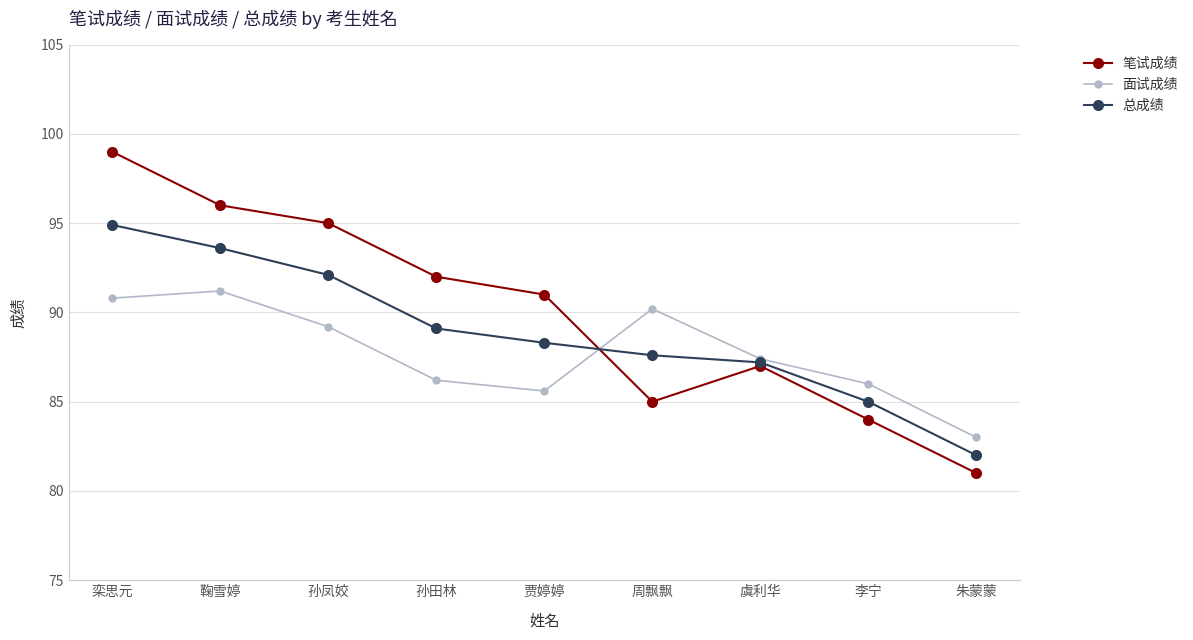

Reading left to right, what are all the values shown in this chart?

笔试成绩: 99.0	96.0	95.0	92.0	91.0	85.0	87.0	84.0	81.0
面试成绩: 90.8	91.2	89.2	86.2	85.6	90.2	87.4	86.0	83.0
总成绩: 94.9	93.6	92.1	89.1	88.3	87.6	87.2	85.0	82.0